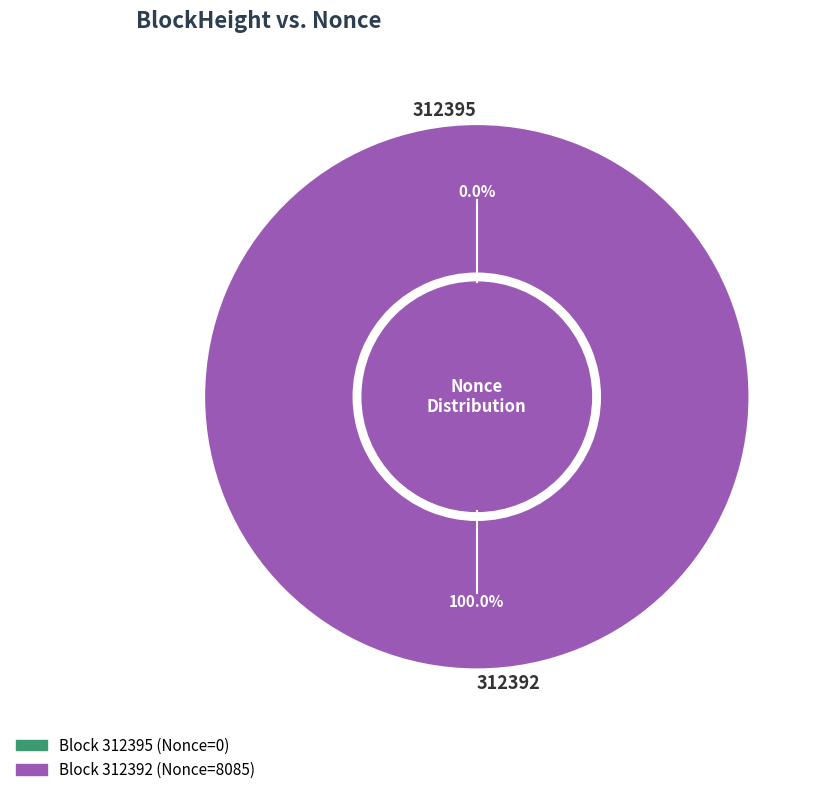

Rank the categories by value from lowest to highest.

312395, 312392